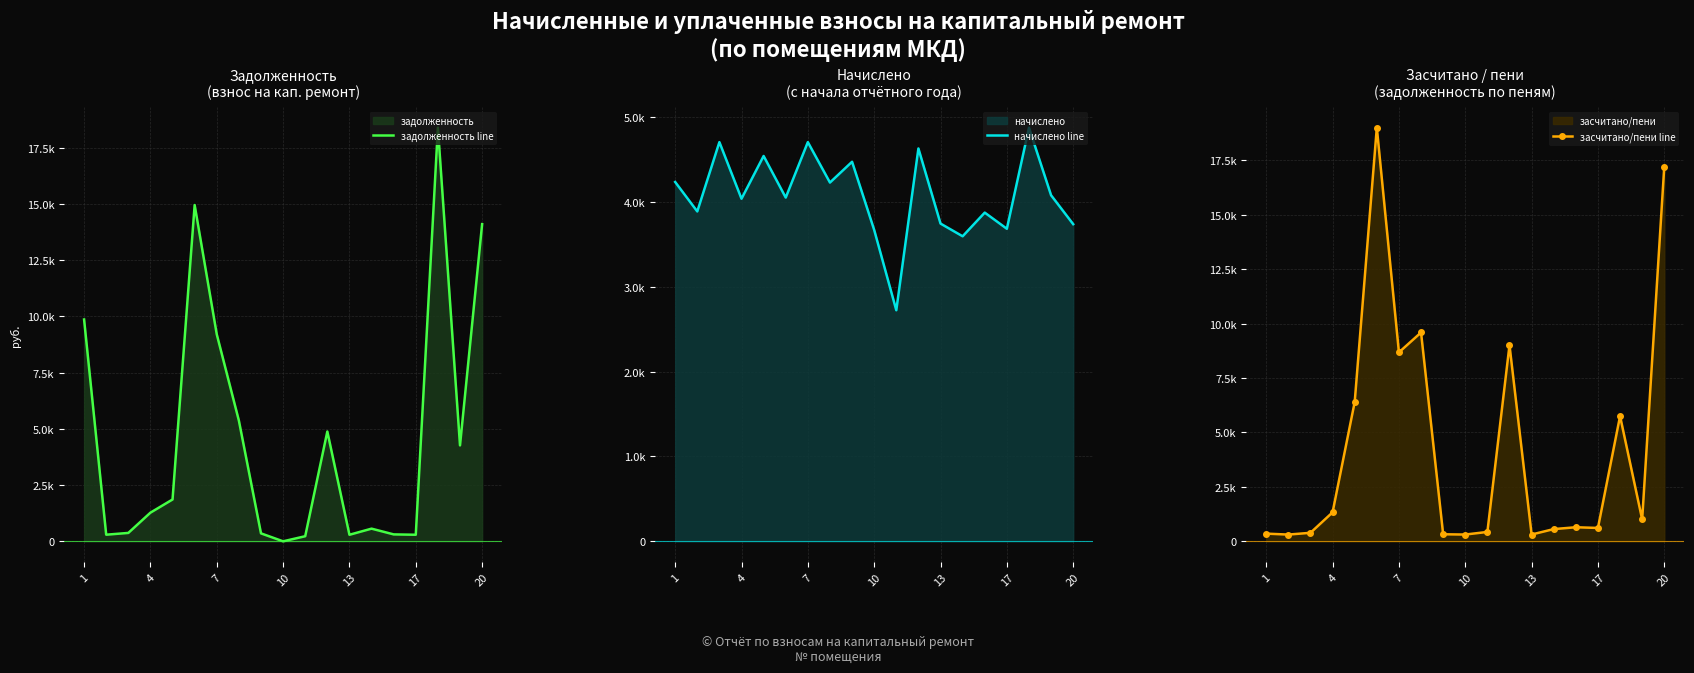

Is it true that начислено line equals 5370.3 at 4?

False